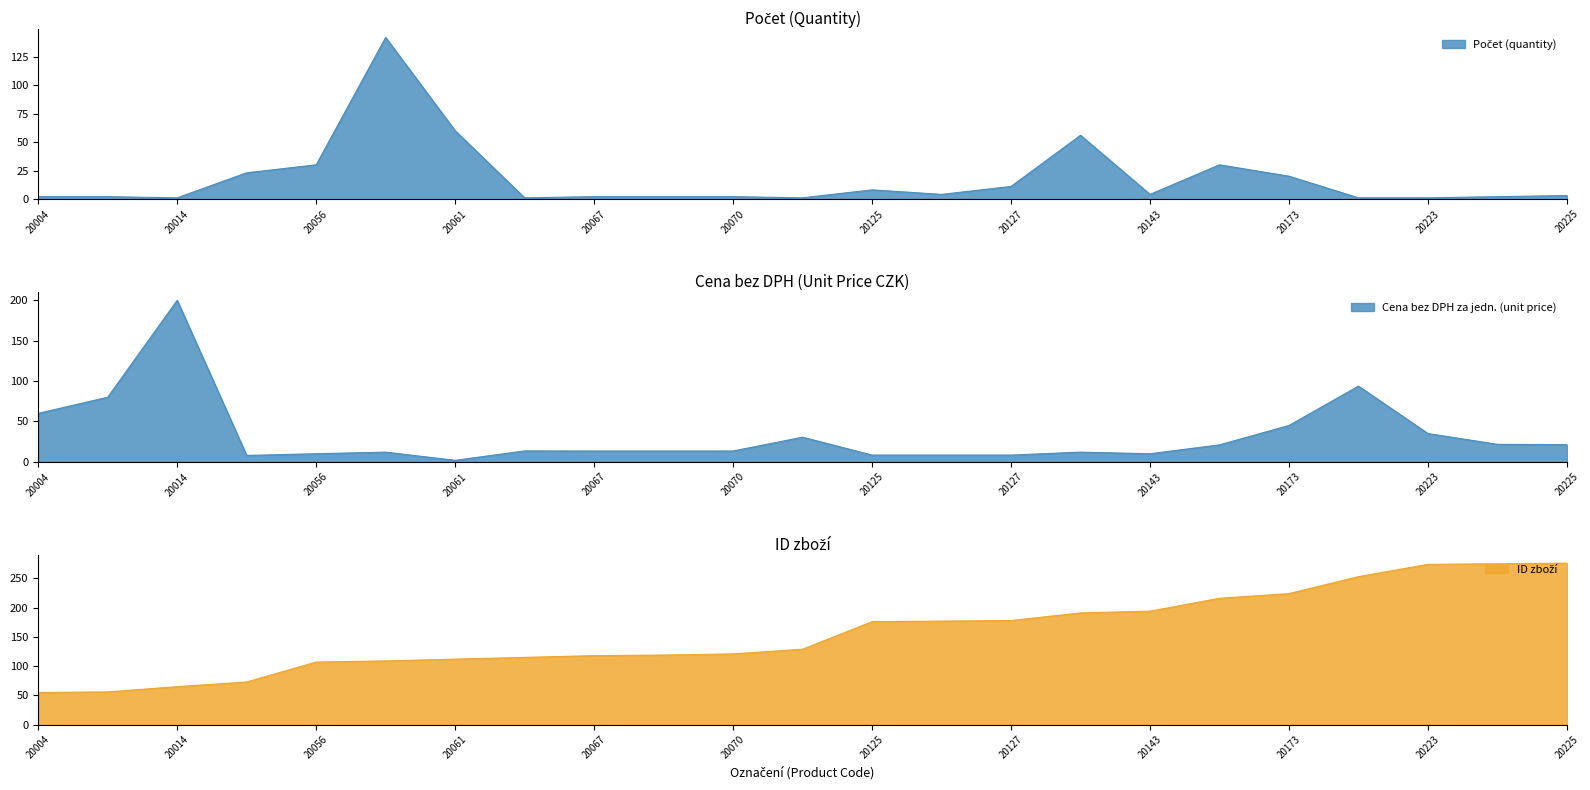

What is the greatest value displayed?

276.0